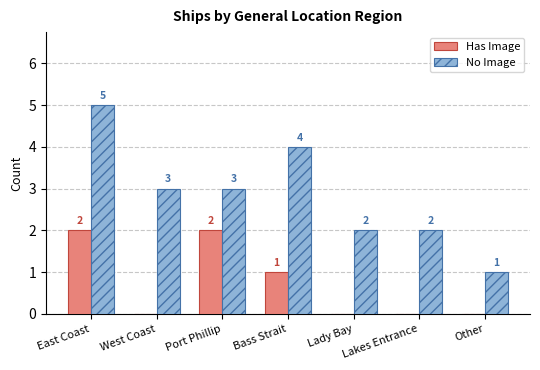

True or false: No Image has a value of 1 at Other.

True